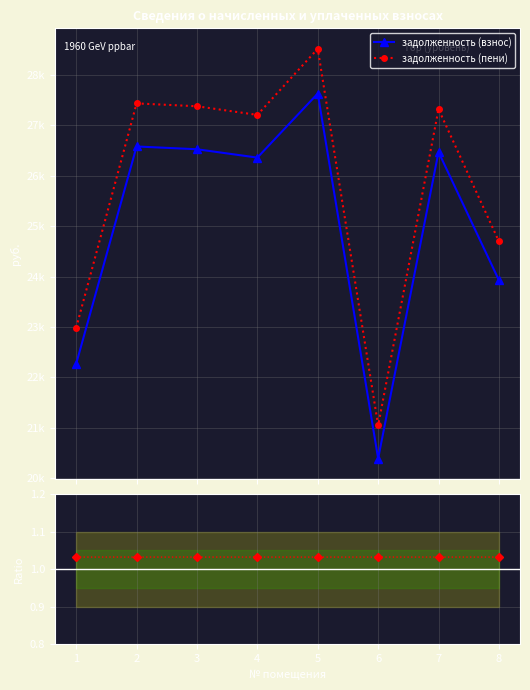

True or false: задолженность (пени) has more than 2 points higher than both neighbors.

True